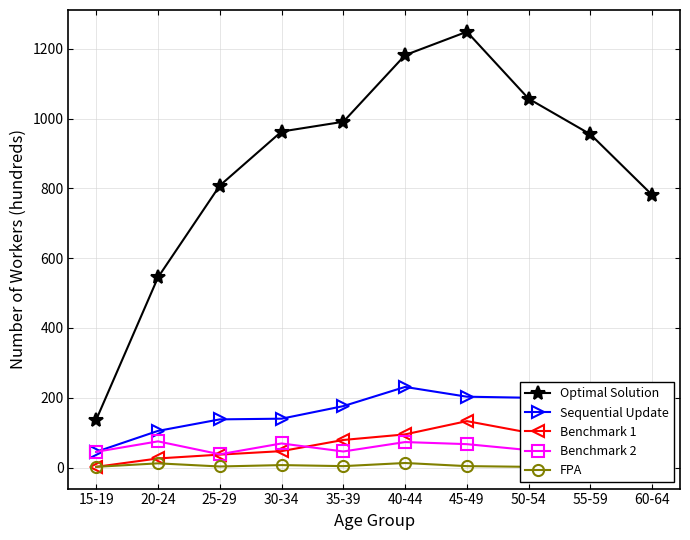

What is the label of the 8th point from the right?

25-29